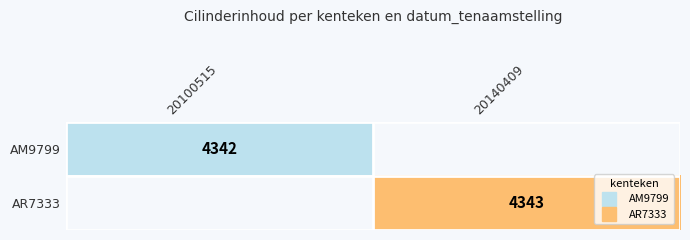

At 20100515, list the series in order from largest to smallest.

AM9799, AR7333